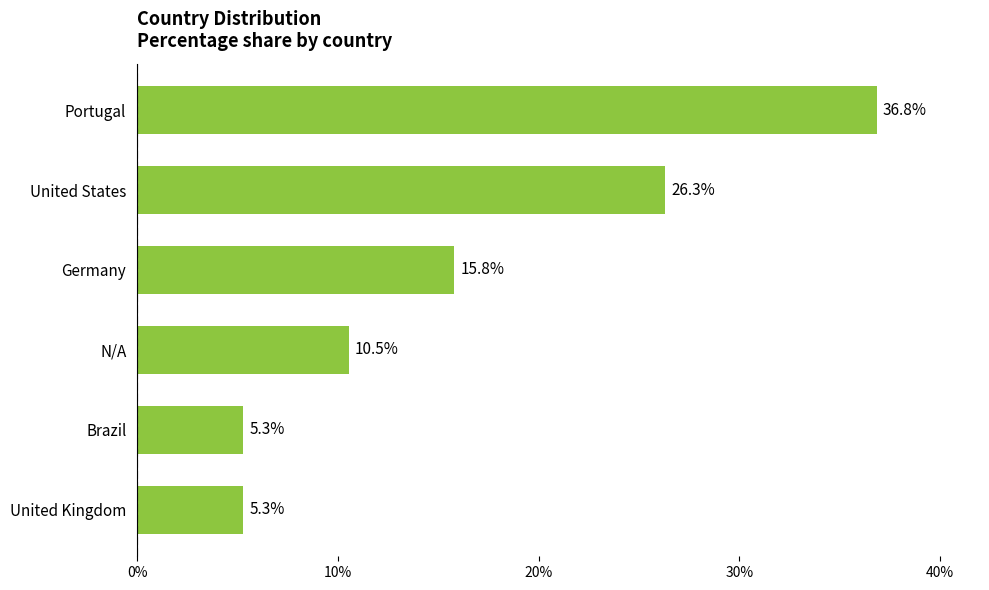

What is the ratio of the value at United Kingdom to the value at Germany?

0.3